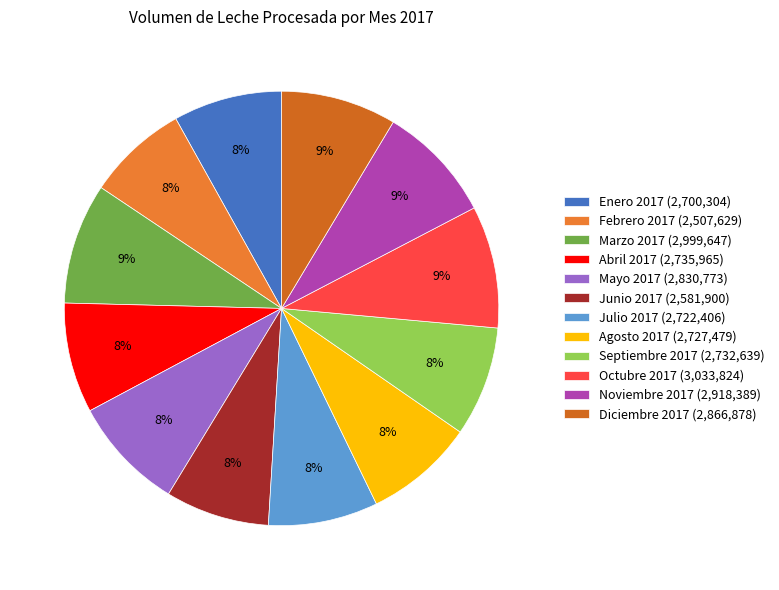

Is there any slice that represents more than half of the pie?

No